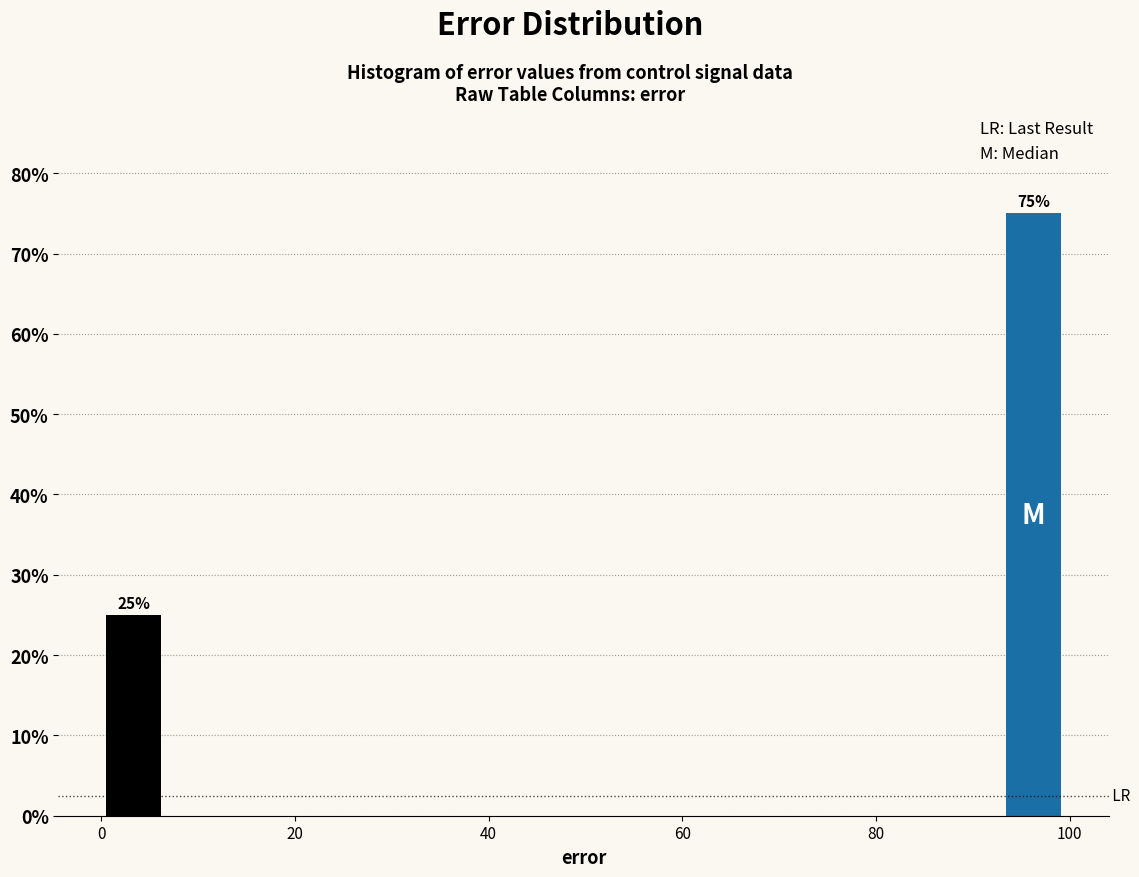

Around what value on the x-axis is the tallest bar? Give the approximate position of its centre, as read against the axis.

96